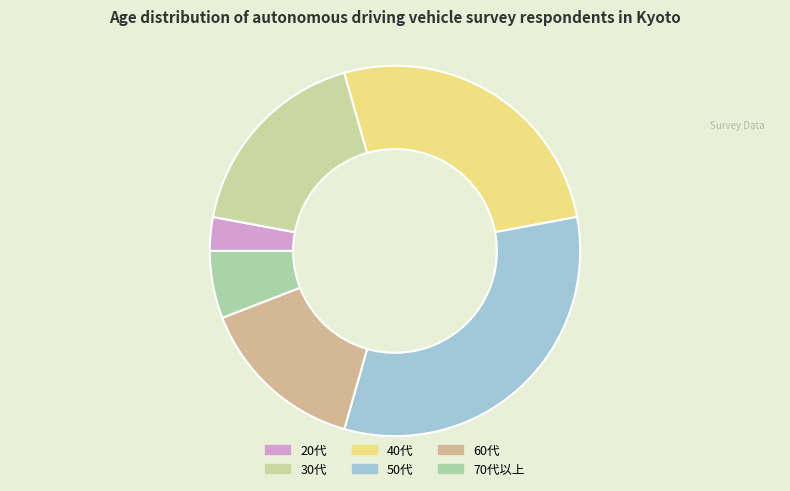

Combined, do 50代 and 60代 account for over 50%?

No